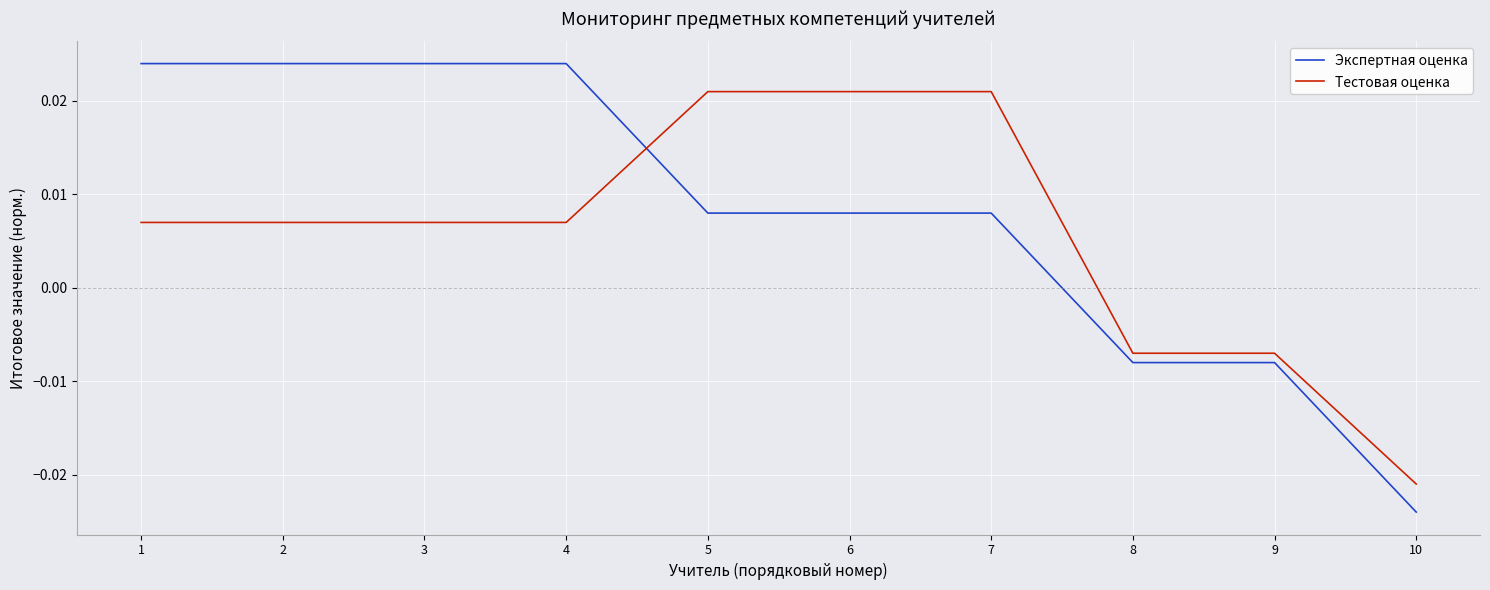

Count the Экспертная оценка values in the range 0 to 1.

7